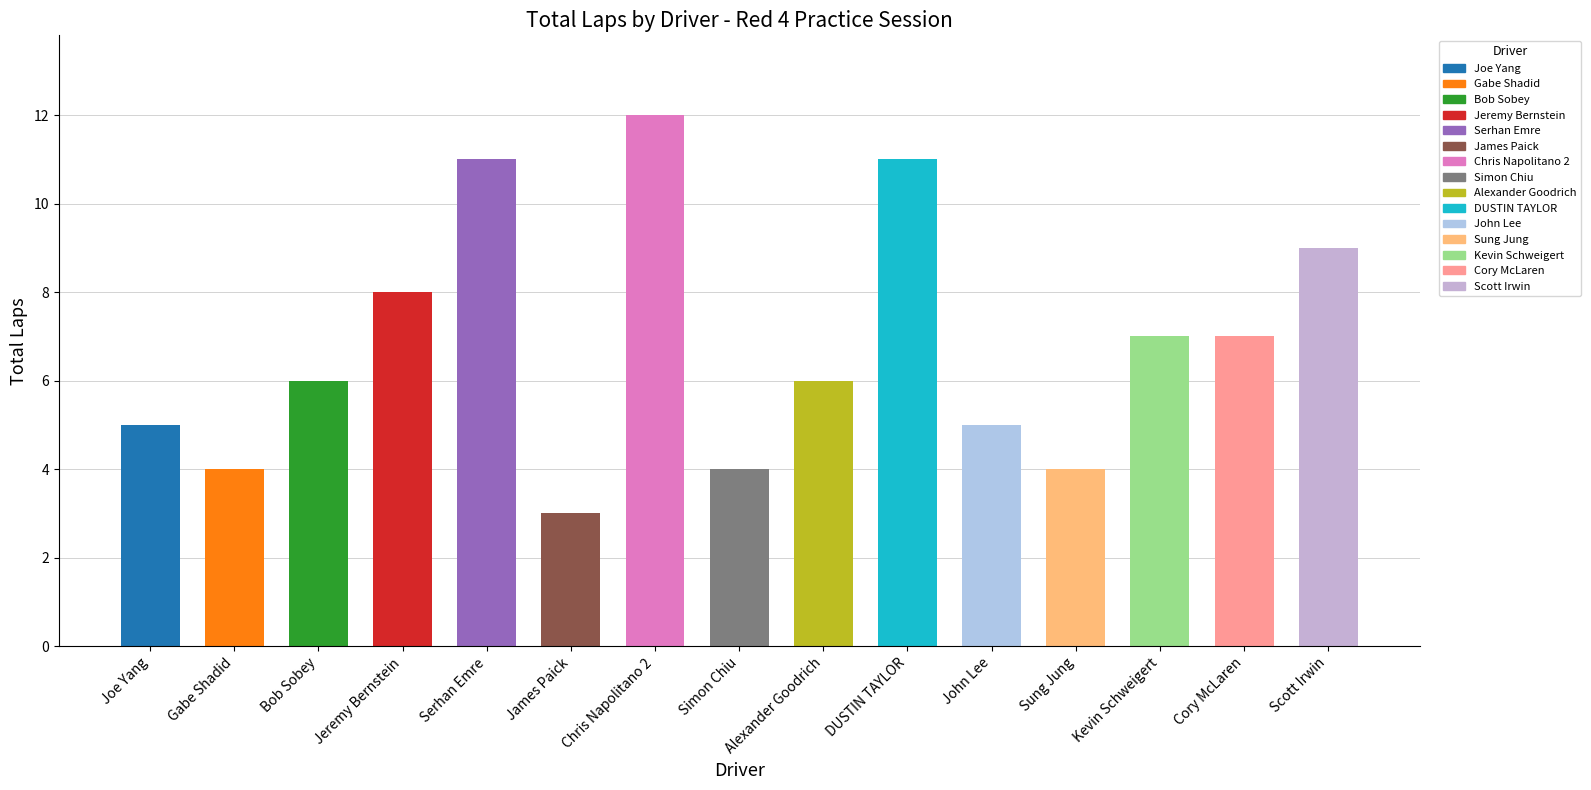

Which label corresponds to the smallest value in the chart?

James Paick